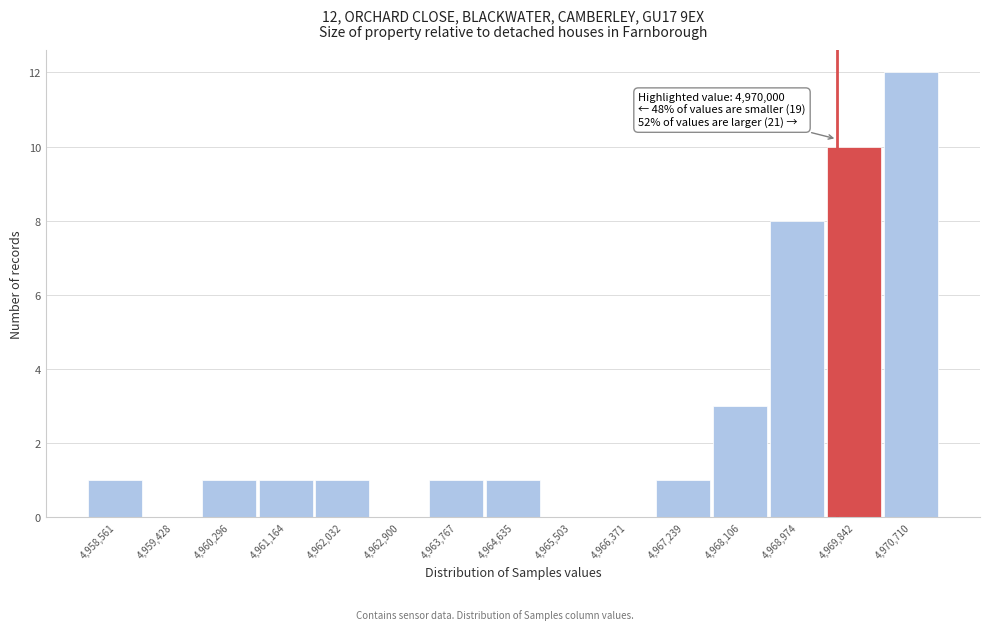

Reading left to right, transcribe all the data shown in this chart.

4,958,561=1	4,959,428=0	4,960,296=1	4,961,164=1	4,962,032=1	4,962,900=0	4,963,767=1	4,964,635=1	4,965,503=0	4,966,371=0	4,967,239=1	4,968,106=3	4,968,974=8	4,969,842=10	4,970,710=12